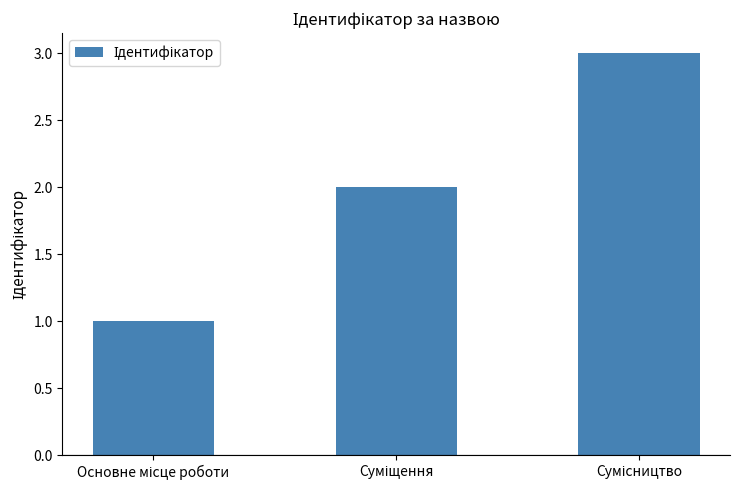

Reading left to right, extract all data points from this chart.

1	2	3